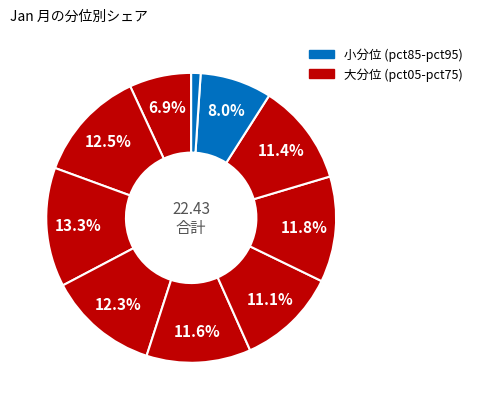

Count the number of slices in the pie.

10